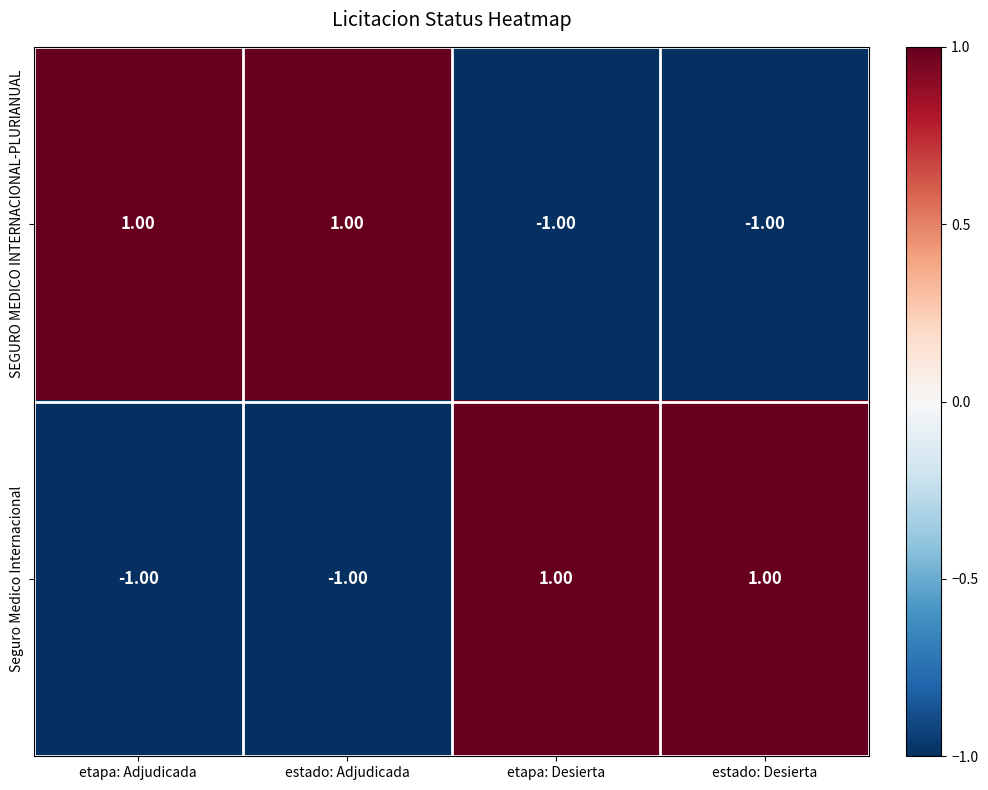

How many data points in Seguro Medico Internacional are less than 1?

2